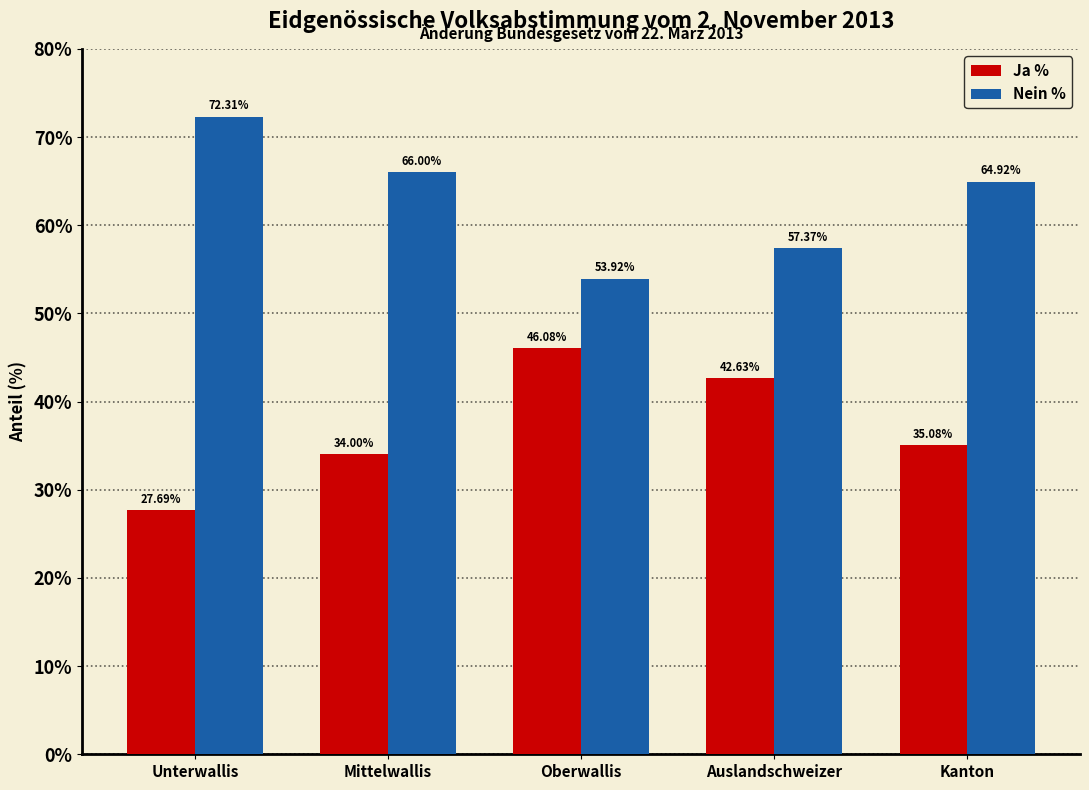

How many data points in Ja % are less than 35?

2